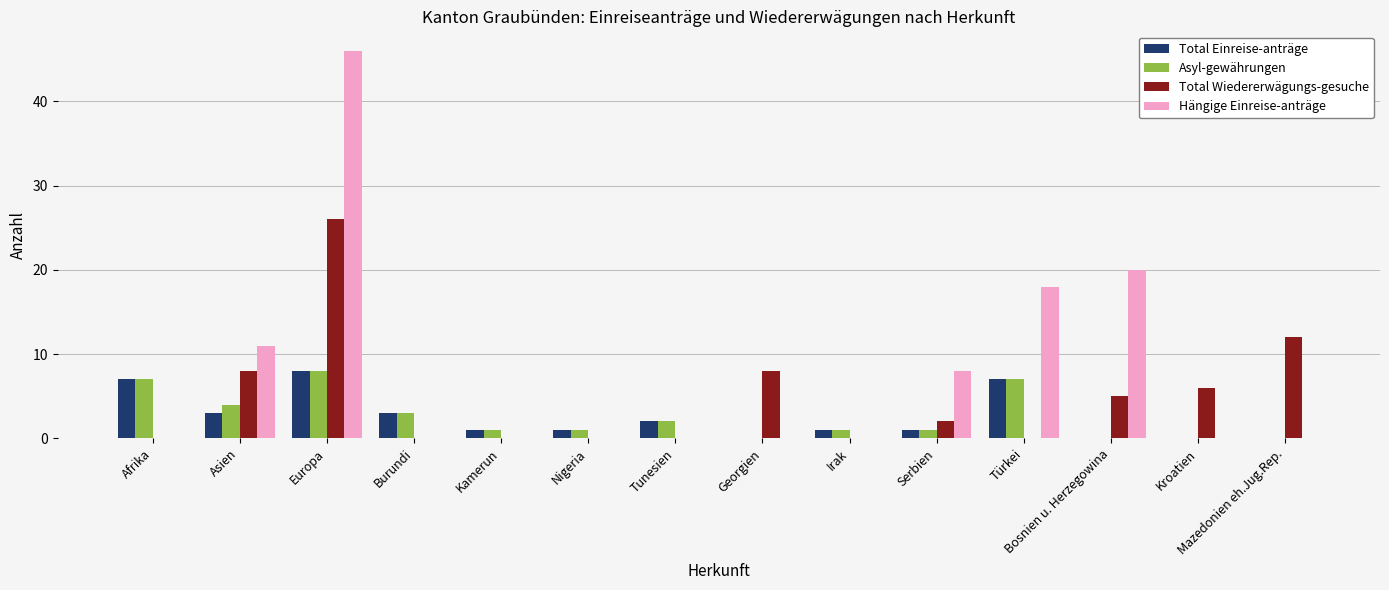

Reading right to left, what are all the values shown in this chart?

Total Einreise-anträge: Mazedonien eh.Jug.Rep.=0	Kroatien=0	Bosnien u. Herzegowina=0	Türkei=7	Serbien=1	Irak=1	Georgien=0	Tunesien=2	Nigeria=1	Kamerun=1	Burundi=3	Europa=8	Asien=3	Afrika=7
Asyl-gewährungen: Mazedonien eh.Jug.Rep.=0	Kroatien=0	Bosnien u. Herzegowina=0	Türkei=7	Serbien=1	Irak=1	Georgien=0	Tunesien=2	Nigeria=1	Kamerun=1	Burundi=3	Europa=8	Asien=4	Afrika=7
Total Wiedererwägungs-gesuche: Mazedonien eh.Jug.Rep.=12	Kroatien=6	Bosnien u. Herzegowina=5	Türkei=0	Serbien=2	Irak=0	Georgien=8	Tunesien=0	Nigeria=0	Kamerun=0	Burundi=0	Europa=26	Asien=8	Afrika=0
Hängige Einreise-anträge: Mazedonien eh.Jug.Rep.=0	Kroatien=0	Bosnien u. Herzegowina=20	Türkei=18	Serbien=8	Irak=0	Georgien=0	Tunesien=0	Nigeria=0	Kamerun=0	Burundi=0	Europa=46	Asien=11	Afrika=0